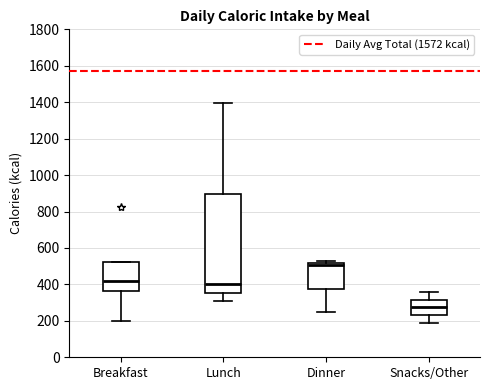

Reading left to right, transcribe this box plot: for each box, give where its median line is, the range the box spans, and where its two whiskers end, as read against the y-axis. The values are not printed on the chart, so give them approximately, as read against the axis.

Breakfast: median 420, box 360 to 520, whiskers 200 to 520
Lunch: median 400, box 360 to 900, whiskers 320 to 1400
Dinner: median 500, box 380 to 520, whiskers 240 to 520 (just above the box's upper edge)
Snacks/Other: median 280, box 240 to 320, whiskers 180 to 360